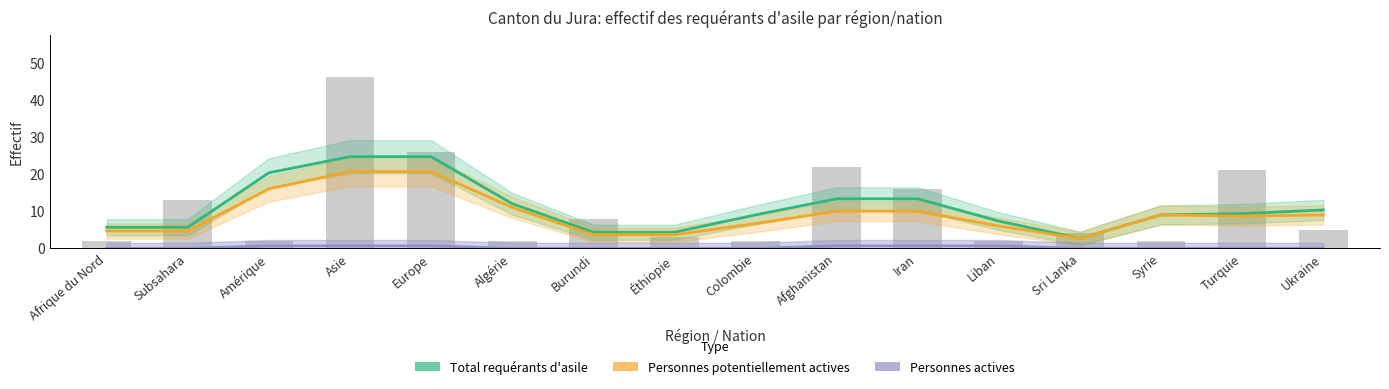

List the series in order of their overall mean, lowest first.

Personnes actives, Personnes potentiellement actives, Total requérants d'asile